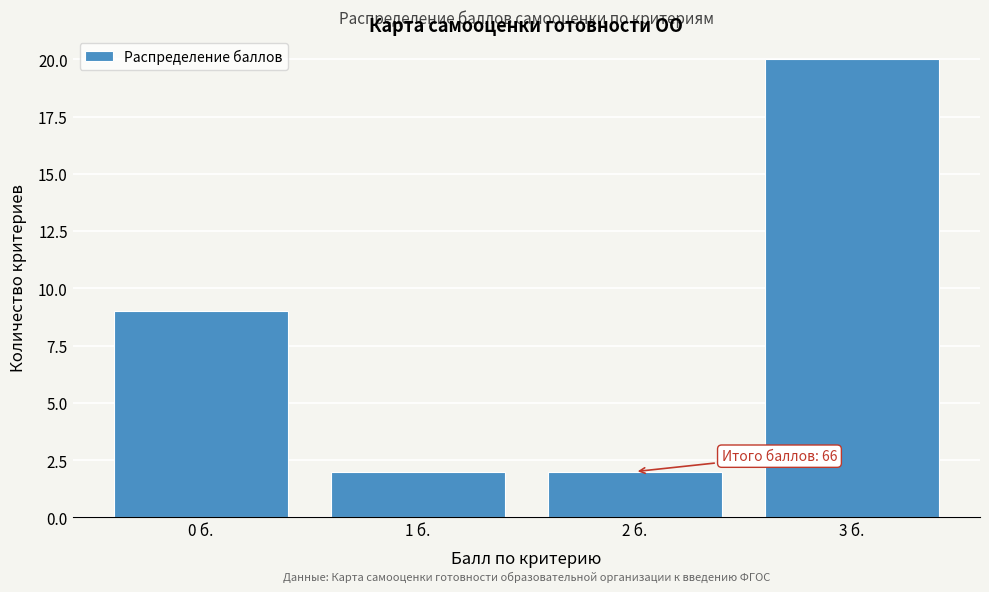

Over which range of the x-axis is the bar tallest?

2.5 to 3.5